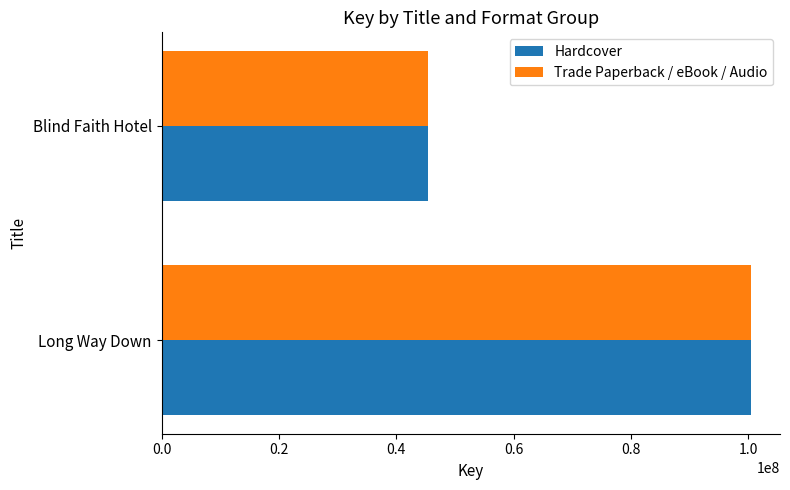

List the labels in order of Trade Paperback / eBook / Audio value, largest first.

Long Way Down, Blind Faith Hotel